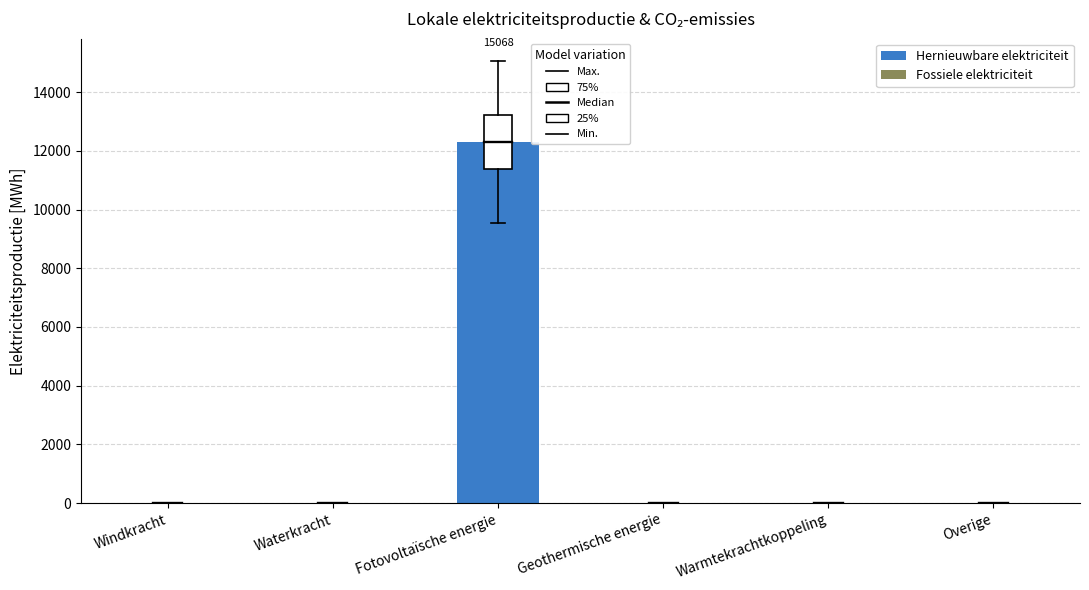

Reading left to right, extract all data points from this chart.

Windkracht=0.0	Waterkracht=0.0	Fotovoltaïsche energie=12300.5	Geothermische energie=0.0	Warmtekrachtkoppeling=0.0	Overige=0.0